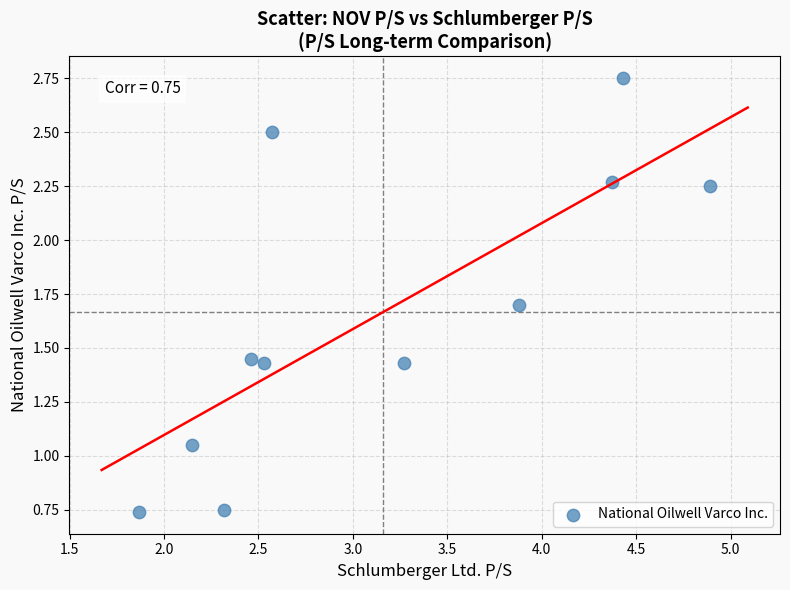

What is the average Y value?

1.7